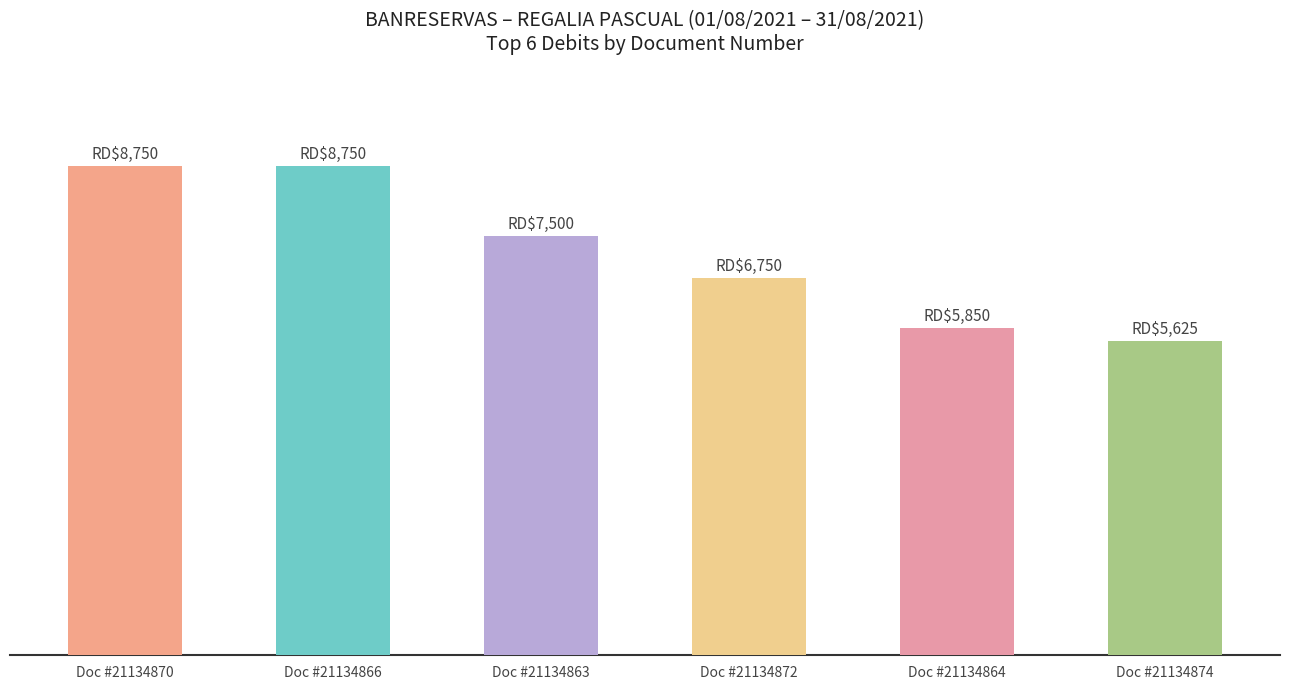

Rank the categories by value from lowest to highest.

Doc #21134874, Doc #21134864, Doc #21134872, Doc #21134863, Doc #21134870, Doc #21134866